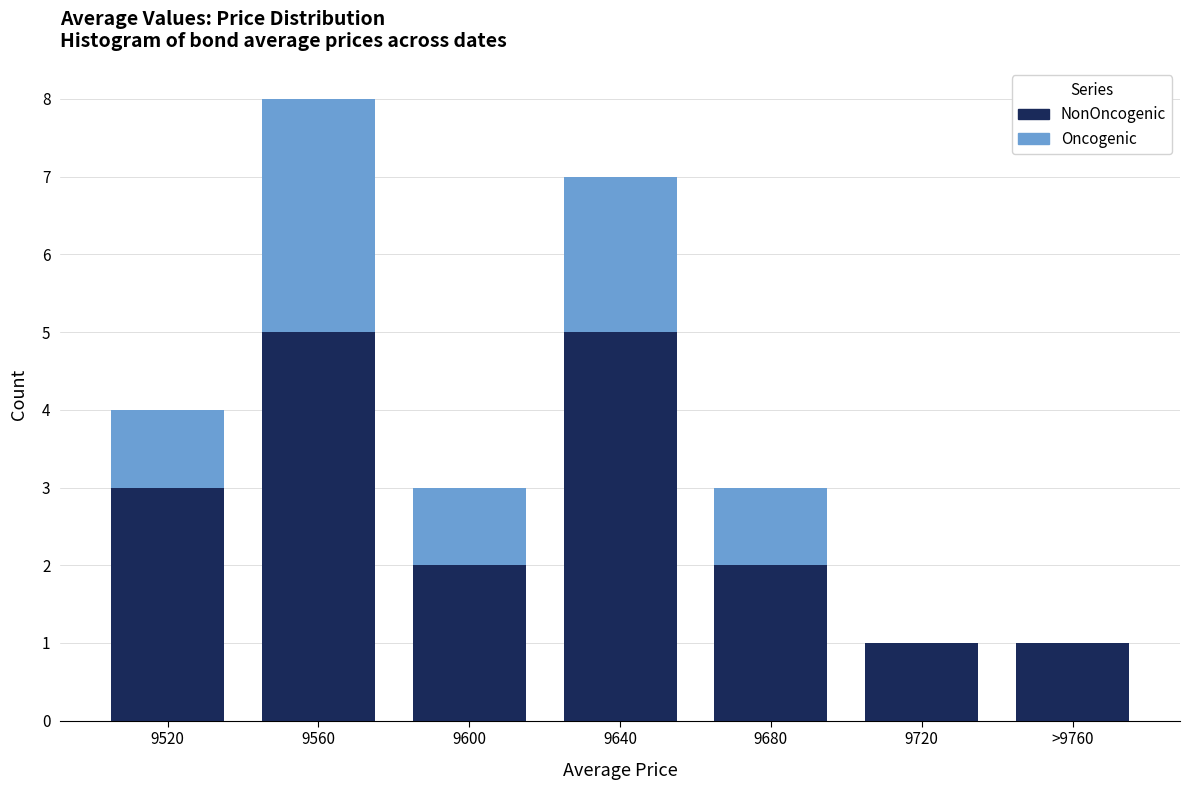

At which category is the sum across all series the highest?

9560